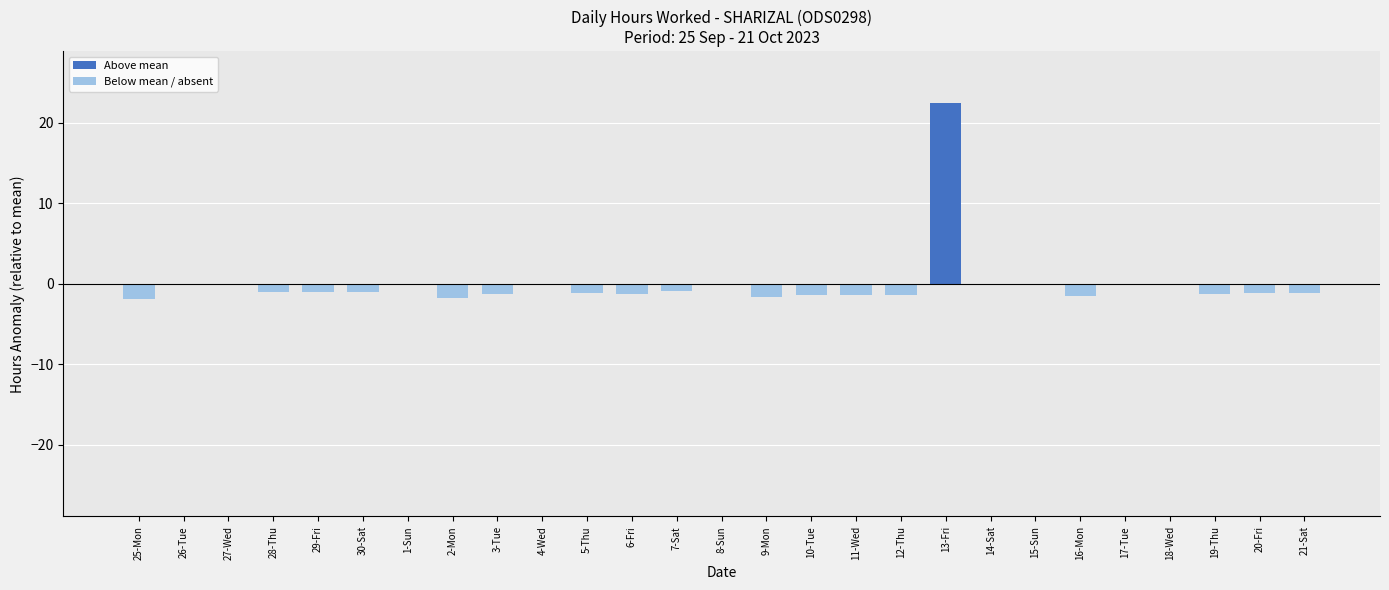

Are the bars grouped side by side (vs. stacked)?

No